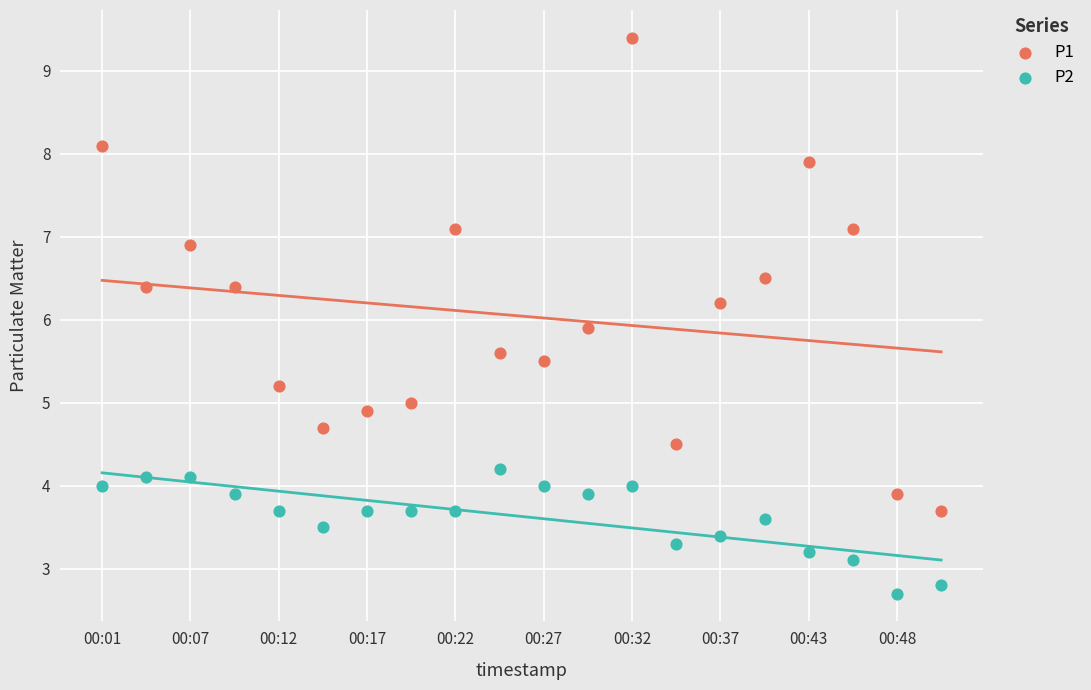

Which series reaches the maximum Y coordinate?

P1